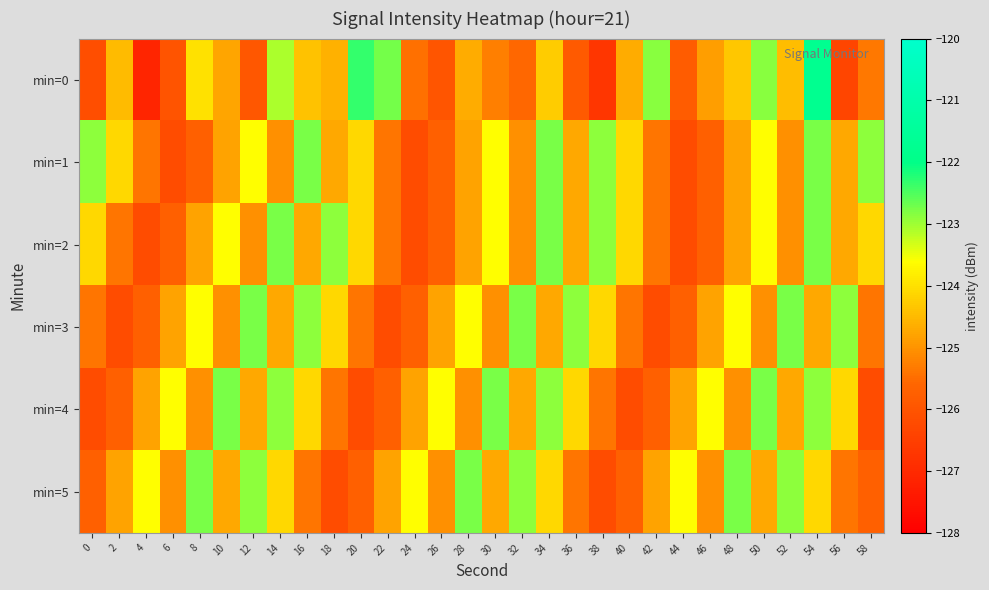

Reading right to left, what are all the values shown in this chart?

min=0: 58=-125.4	56=-126.3	54=-121.8	52=-124.5	50=-122.8	48=-124.3	46=-124.9	44=-125.8	42=-122.9	40=-124.7	38=-126.7	36=-125.9	34=-124.3	32=-125.6	30=-125.3	28=-124.7	26=-126.0	24=-125.5	22=-122.7	20=-122.3	18=-124.6	16=-124.4	14=-123.1	12=-125.9	10=-124.8	8=-124.0	6=-126.0	4=-127.1	2=-124.5	0=-126.1
min=1: 58=-122.9	56=-124.7	54=-122.8	52=-125.0	50=-123.6	48=-124.8	46=-125.7	44=-126.2	42=-125.4	40=-124.1	38=-122.9	36=-124.7	34=-122.8	32=-125.0	30=-123.6	28=-124.8	26=-125.7	24=-126.2	22=-125.4	20=-124.1	18=-124.7	16=-122.8	14=-125.0	12=-123.6	10=-124.8	8=-125.7	6=-126.2	4=-125.4	2=-124.1	0=-122.9
min=2: 58=-124.1	56=-124.7	54=-122.8	52=-125.0	50=-123.6	48=-124.8	46=-125.7	44=-126.2	42=-125.4	40=-124.1	38=-122.9	36=-124.7	34=-122.8	32=-125.0	30=-123.6	28=-124.8	26=-125.7	24=-126.2	22=-125.4	20=-124.1	18=-122.9	16=-124.7	14=-122.8	12=-125.0	10=-123.6	8=-124.8	6=-125.7	4=-126.2	2=-125.4	0=-124.1
min=3: 58=-125.4	56=-122.9	54=-124.7	52=-122.8	50=-125.0	48=-123.6	46=-124.8	44=-125.7	42=-126.2	40=-125.4	38=-124.1	36=-122.9	34=-124.7	32=-122.8	30=-125.0	28=-123.6	26=-124.8	24=-125.7	22=-126.2	20=-125.4	18=-124.1	16=-122.9	14=-124.7	12=-122.8	10=-125.0	8=-123.6	6=-124.8	4=-125.7	2=-126.2	0=-125.4
min=4: 58=-126.2	56=-124.1	54=-122.9	52=-124.7	50=-122.8	48=-125.0	46=-123.6	44=-124.8	42=-125.7	40=-126.2	38=-125.4	36=-124.1	34=-122.9	32=-124.7	30=-122.8	28=-125.0	26=-123.6	24=-124.8	22=-125.7	20=-126.2	18=-125.4	16=-124.1	14=-122.9	12=-124.7	10=-122.8	8=-125.0	6=-123.6	4=-124.8	2=-125.7	0=-126.2
min=5: 58=-125.7	56=-125.4	54=-124.1	52=-122.9	50=-124.7	48=-122.8	46=-125.0	44=-123.6	42=-124.8	40=-125.7	38=-126.2	36=-125.4	34=-124.1	32=-122.9	30=-124.7	28=-122.8	26=-125.0	24=-123.6	22=-124.8	20=-125.7	18=-126.2	16=-125.4	14=-124.1	12=-122.9	10=-124.7	8=-122.8	6=-125.0	4=-123.6	2=-124.8	0=-125.7